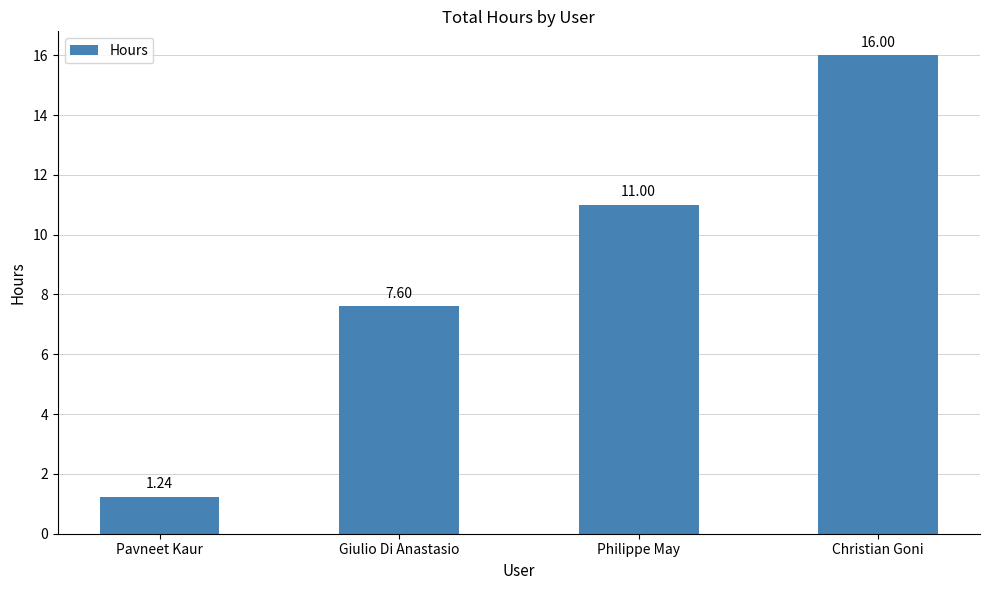

What is the label of the 4th bar from the left?

Christian Goni